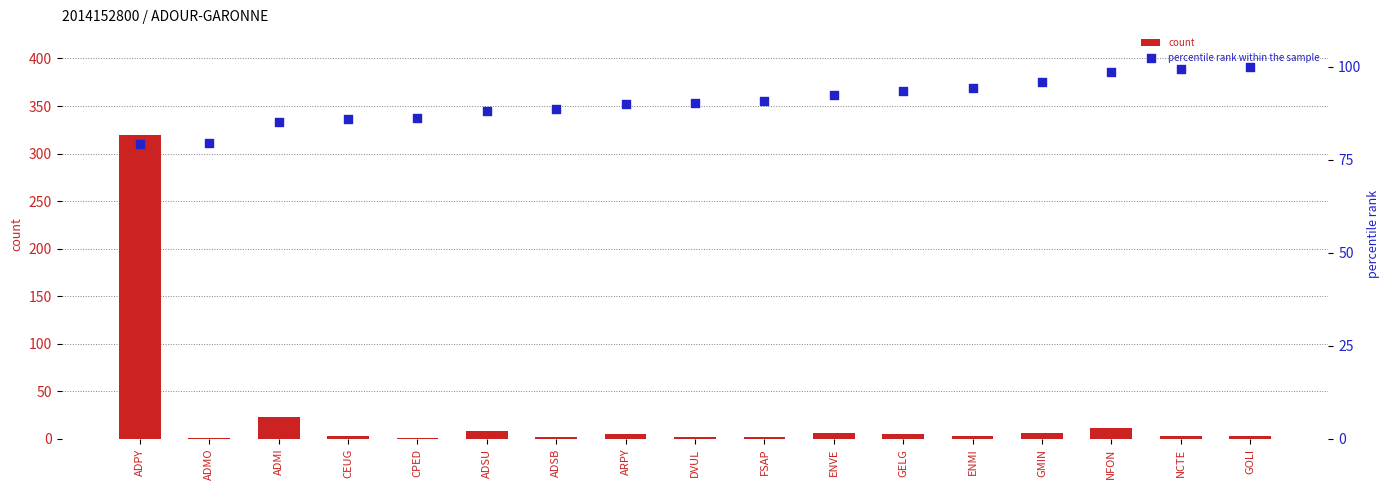

Is the value of count at ADPY greater than the value of percentile rank within the sample at NCTE?

Yes